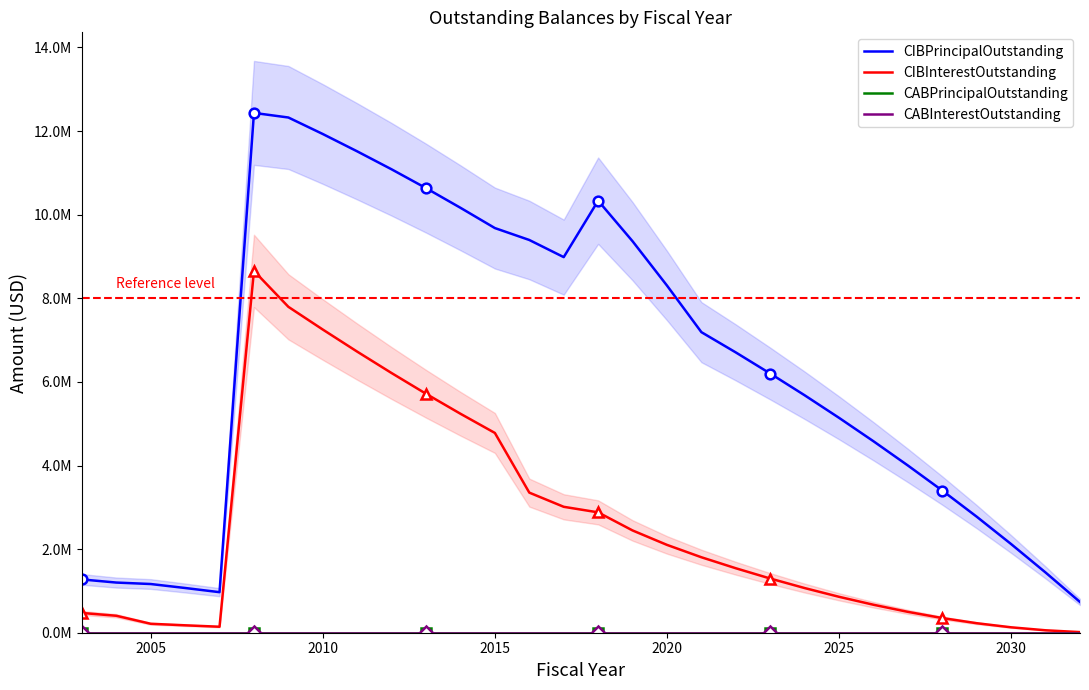

How many data points in CIBPrincipalOutstanding are less than 6705000?

15